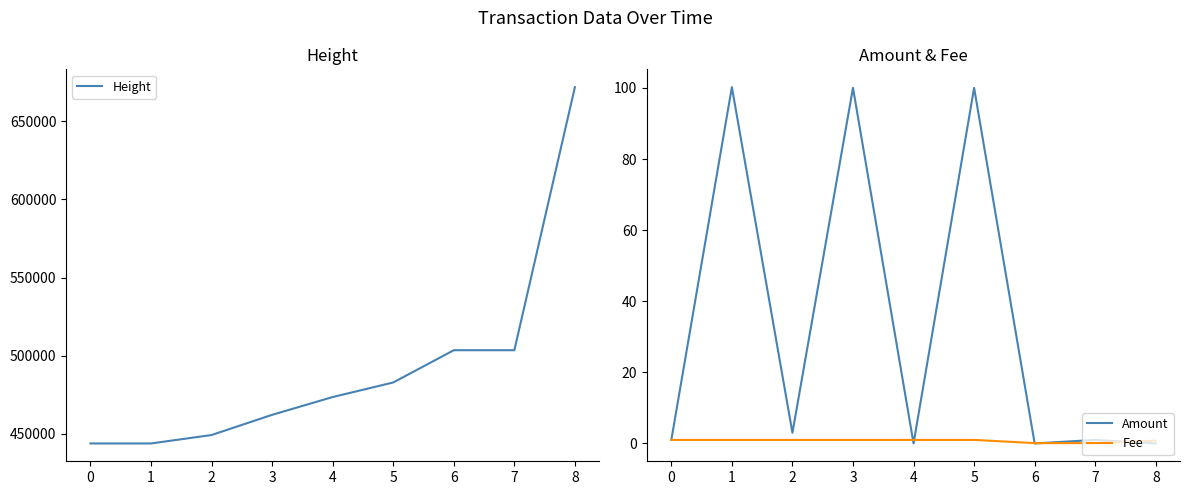

Is it true that Amount equals 100.0 at 3?

True